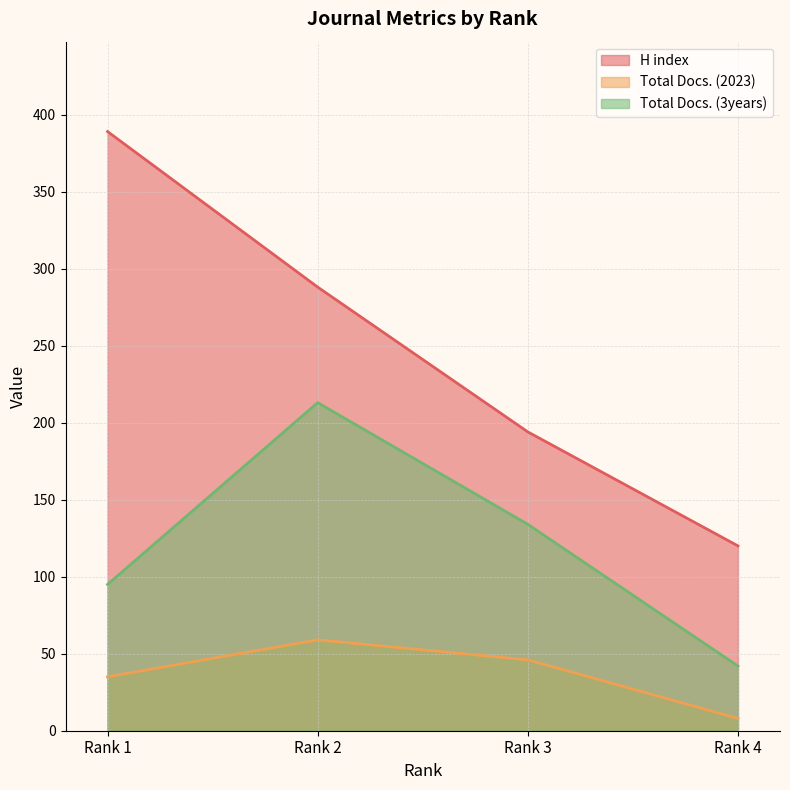

Rank the series at Rank 2 from lowest to highest value.

Total Docs. (2023), Total Docs. (3years), H index